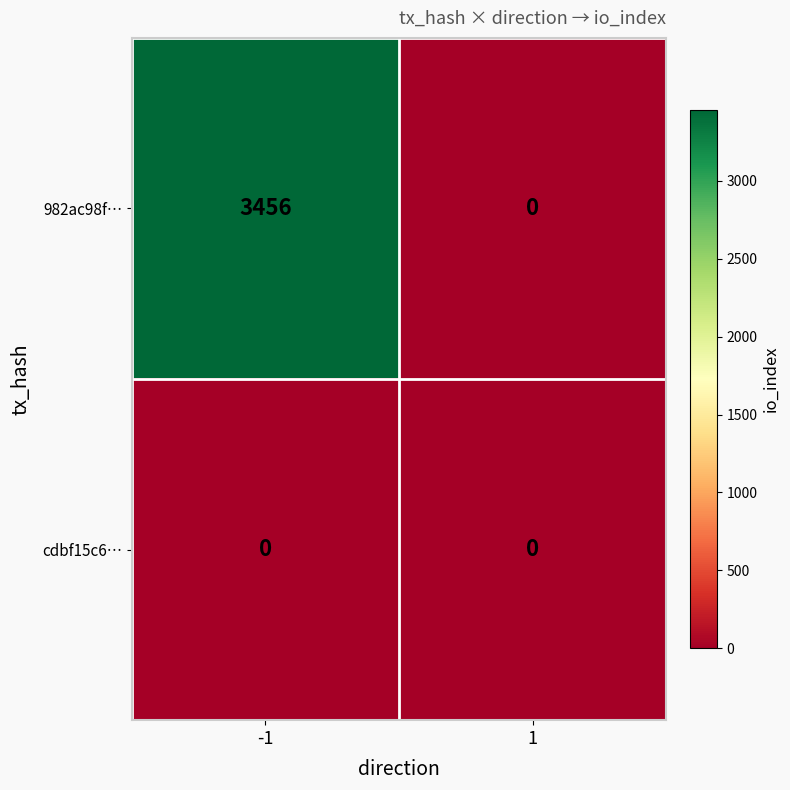

Which series has the widest spread of values?

982ac98f…